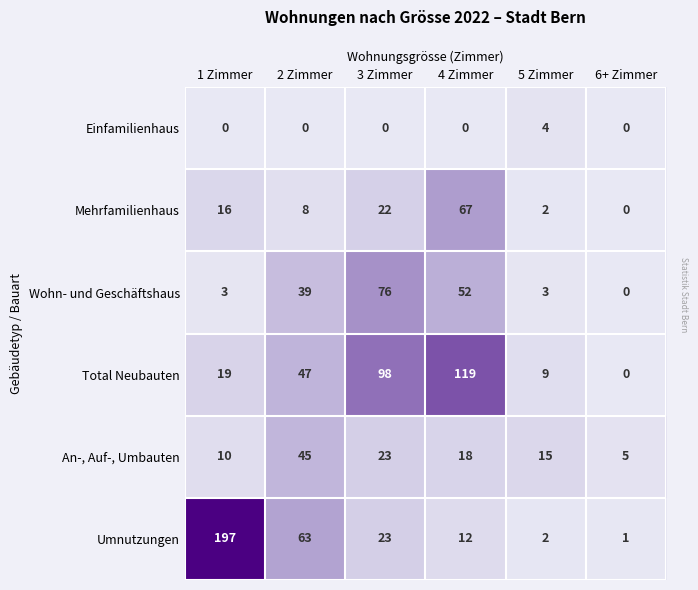

What is the sum of all Total Neubauten values?

292